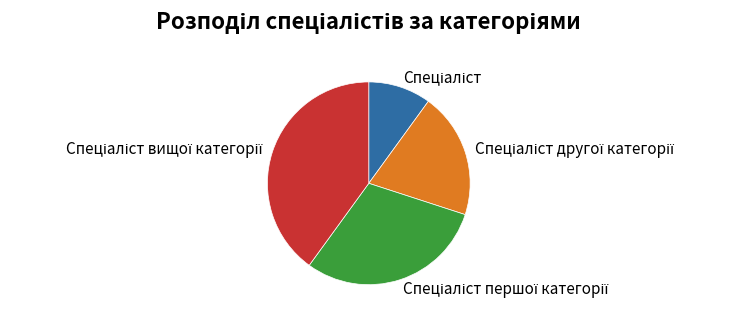

Is there a majority slice in this chart?

No